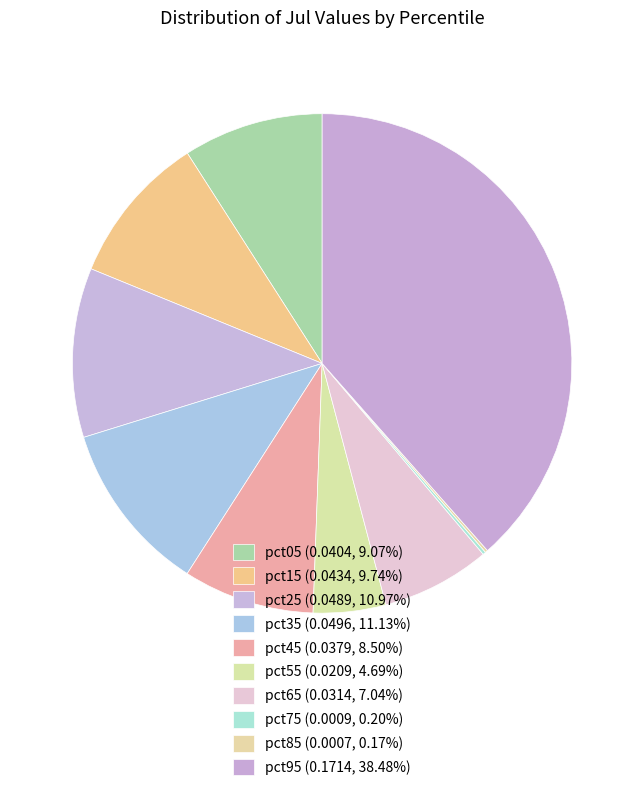

To the nearest percent, what is the combined percentage of pct95 and pct45?

47%